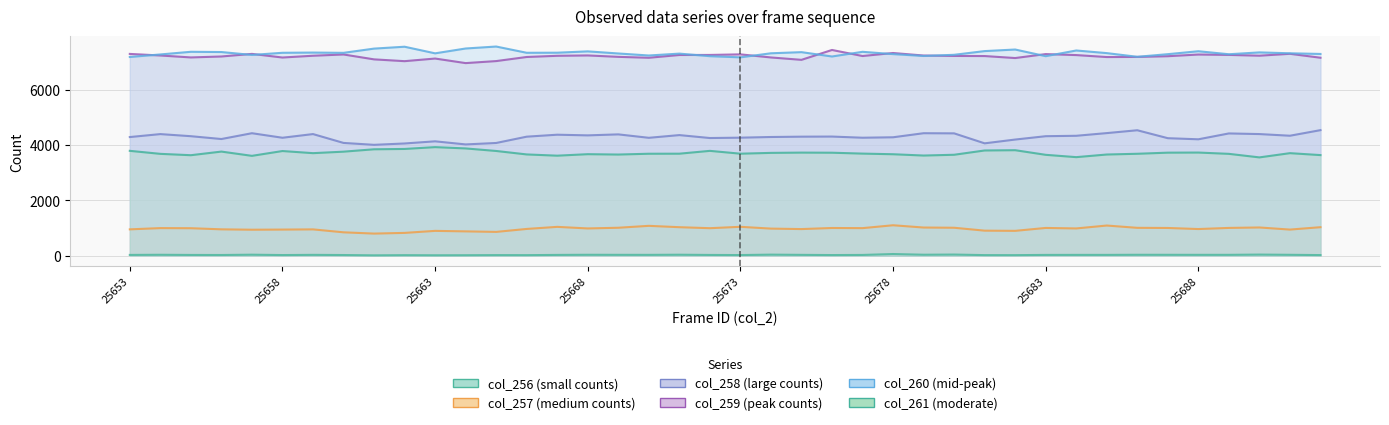

Count the number of categories in the chart.

40